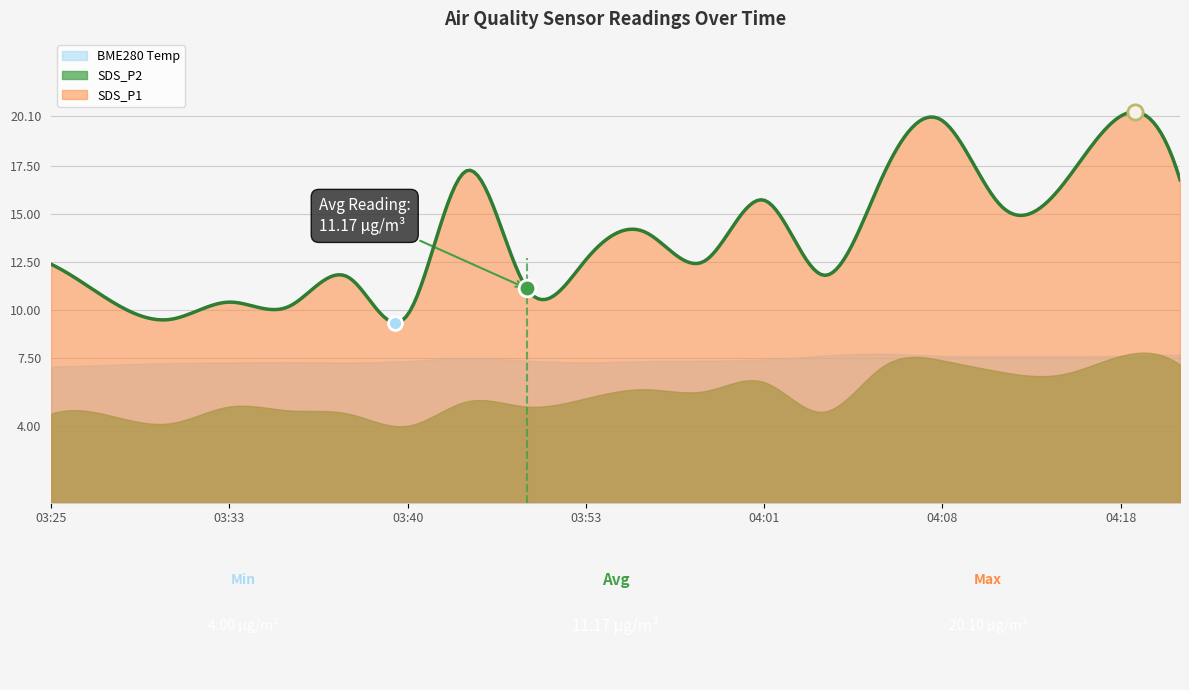

How many interior local valleys does the SDS_P1 series have?

7